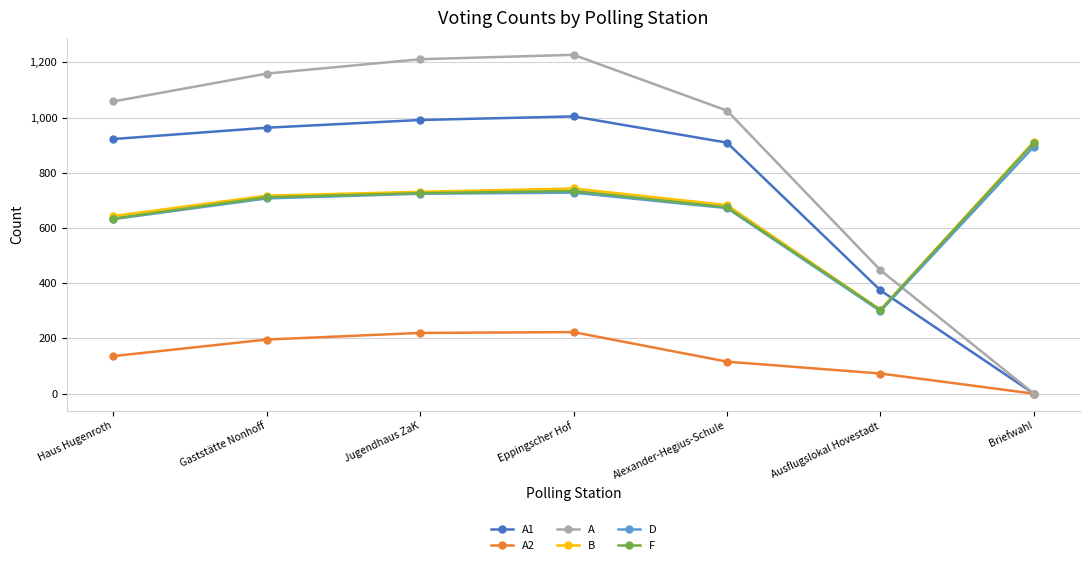

What position from the right is Briefwahl?

1